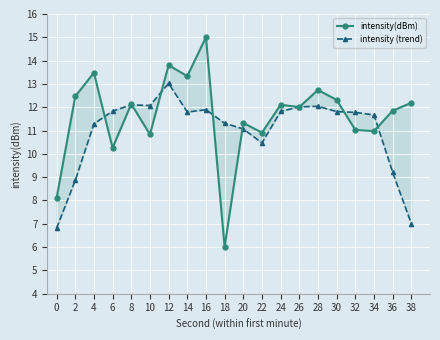

True or false: intensity (trend) and intensity(dBm) cross at least once.

True